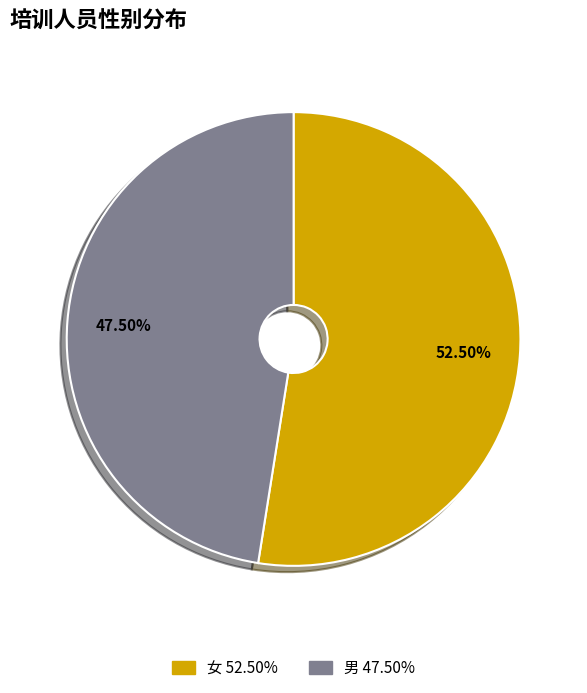

Does 男 represent more than half of the total?

No